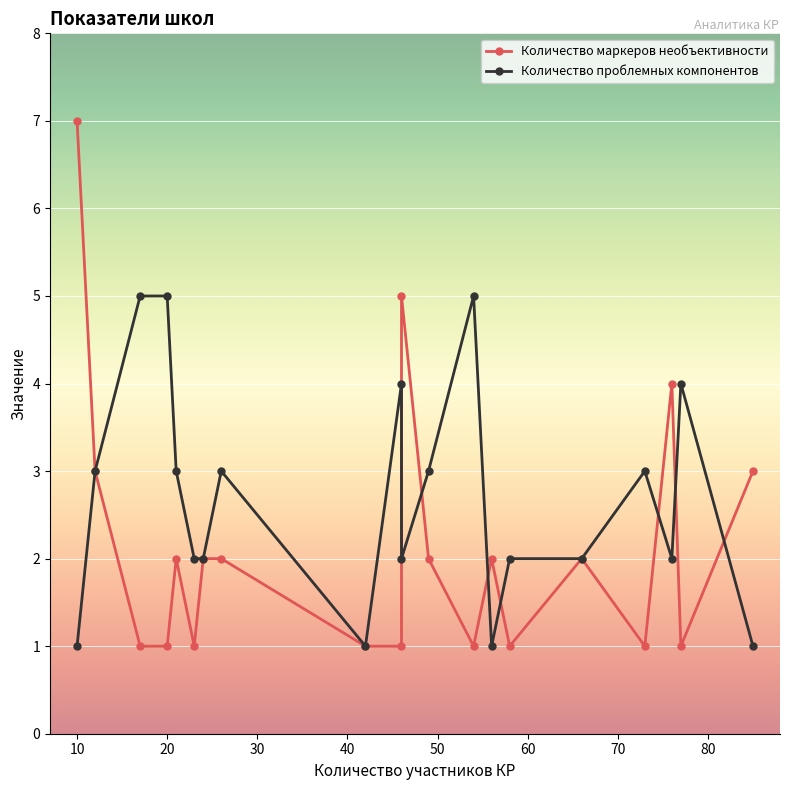

How many lines are shown in the chart?

2